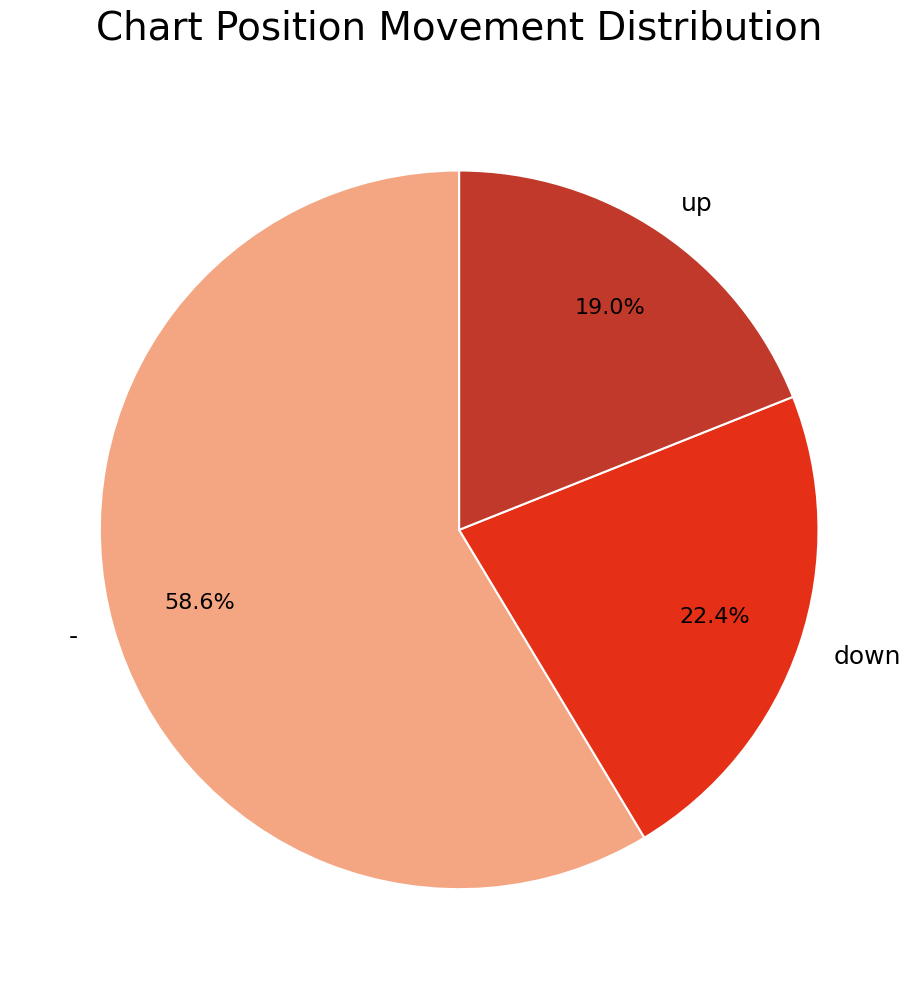

Combined, what portion of the pie is up and down?

41.4%